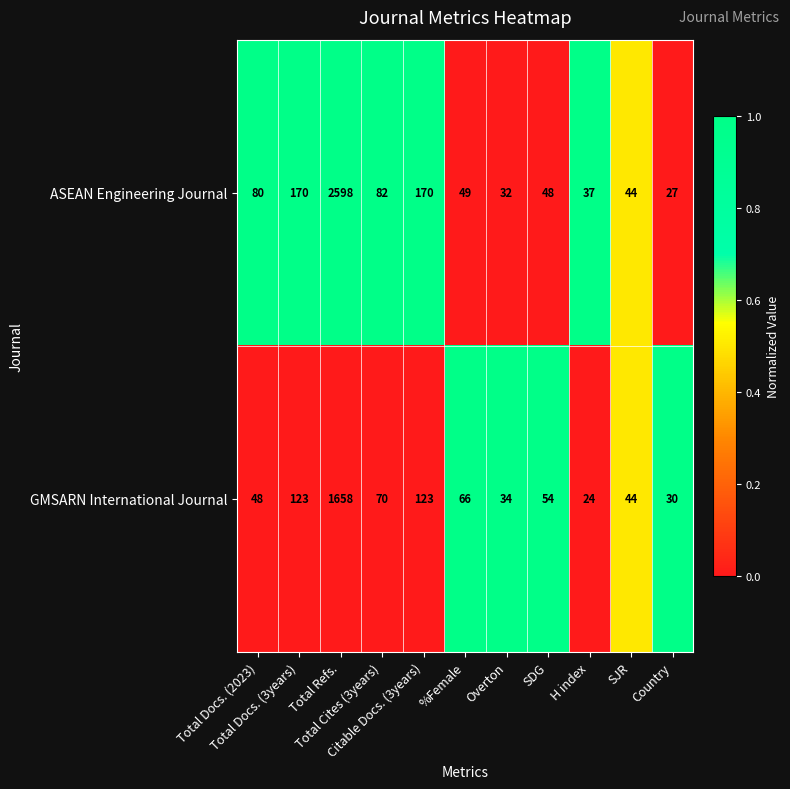

At which category does the chart reach its minimum across all series?

H index